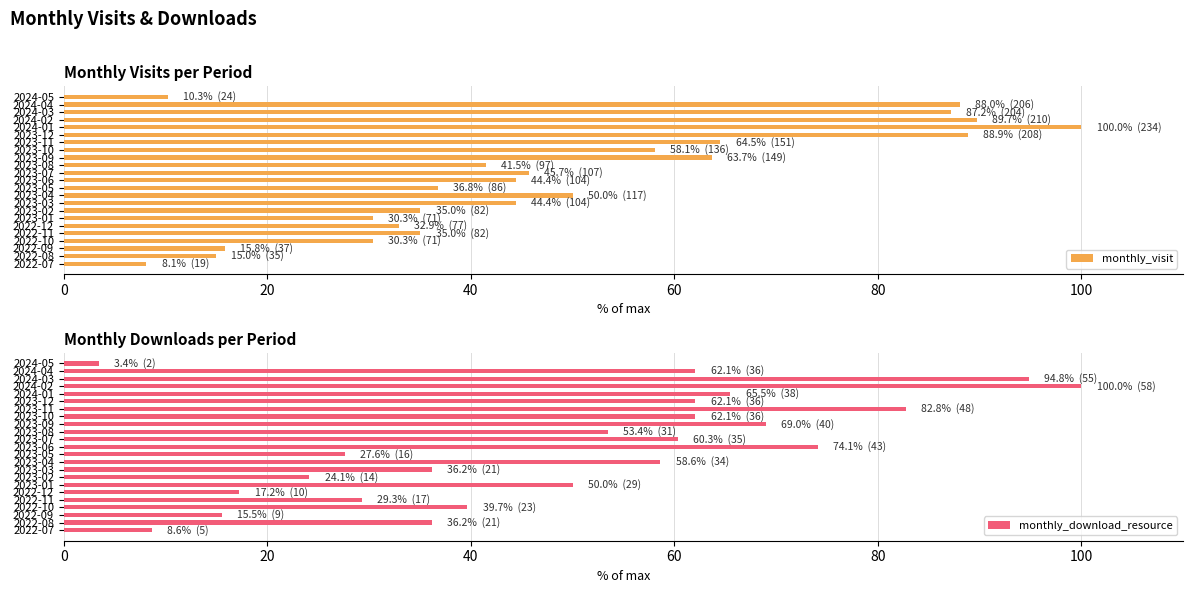

How many distinct data groups are displayed?

2